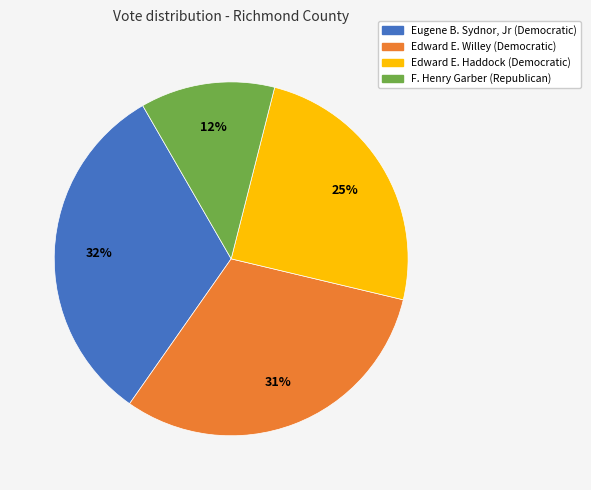

The Edward E. Haddock (Democratic) slice represents 13% of the pie. True or false?

False